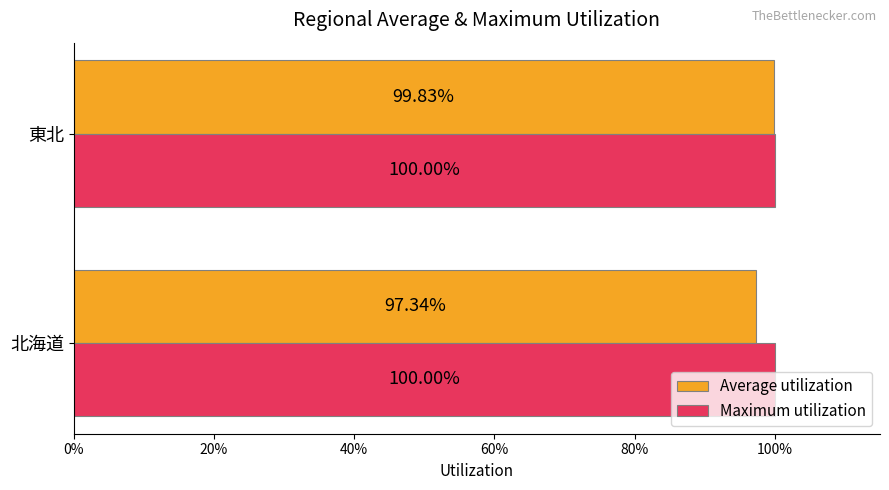

At how many categories does at least one series exceed 0?

2